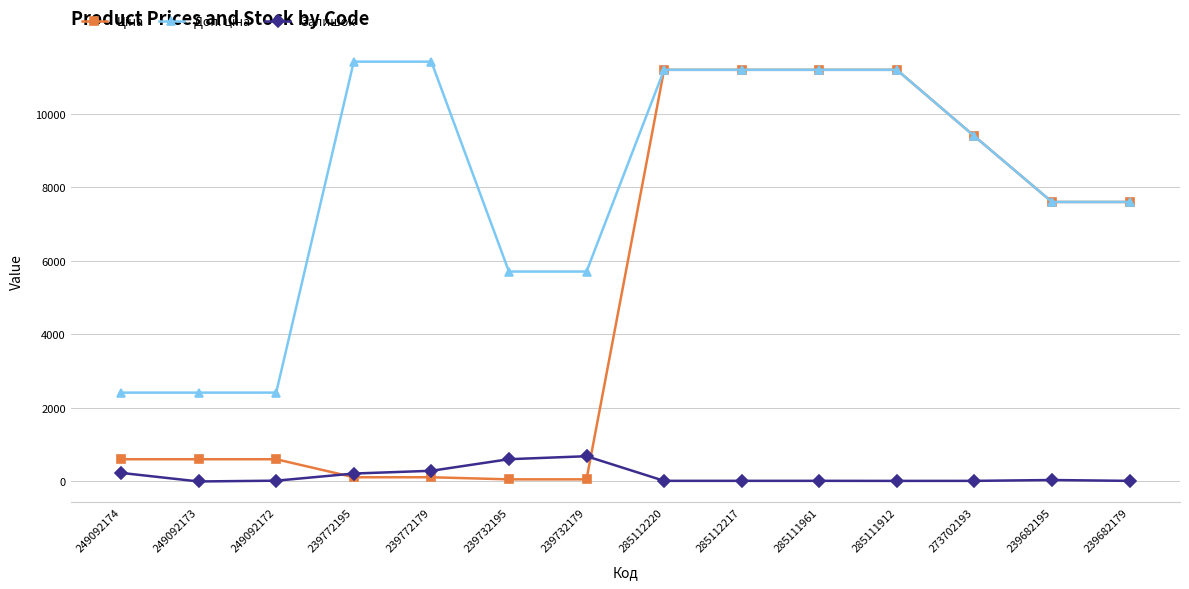

What is the average value of the Залишок series?

156.2